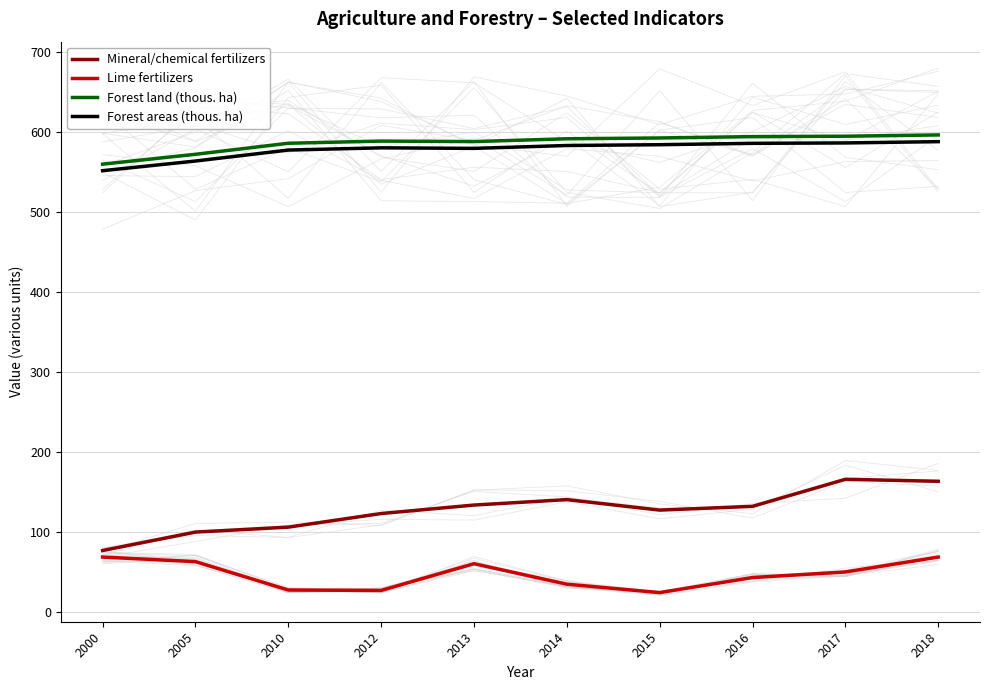

What is the value of the Lime fertilizers point at the 8th from the left?

43.0